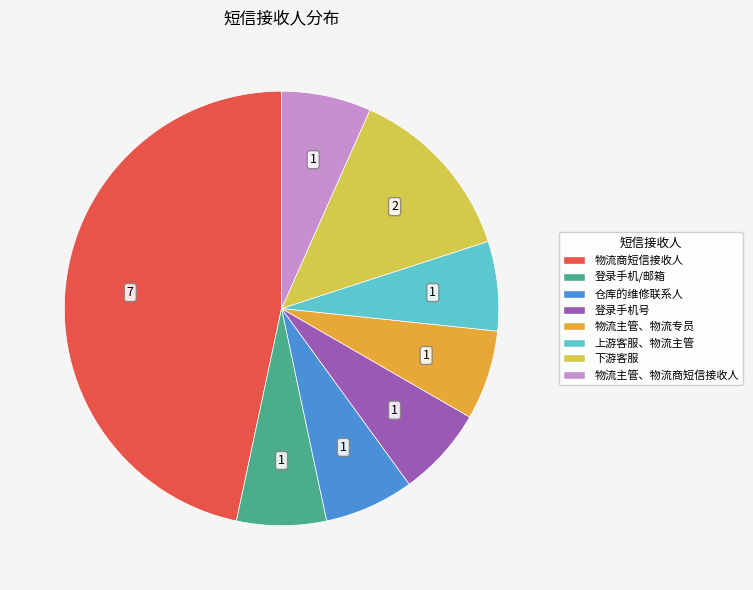

Do 物流主管、物流商短信接收人 and 仓库的维修联系人 together represent more than half of the pie?

No